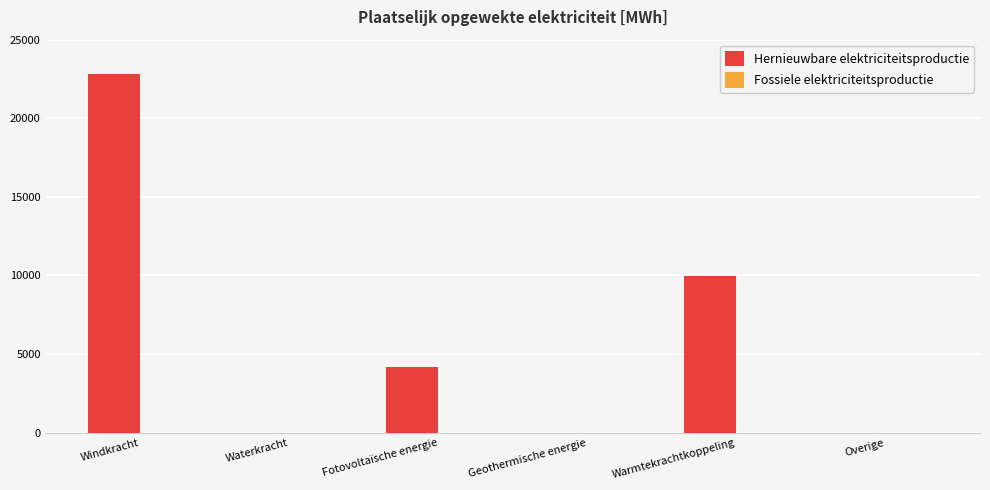

What is the ratio of the value at Fotovoltaïsche energie to the value at Warmtekrachtkoppeling?

0.4